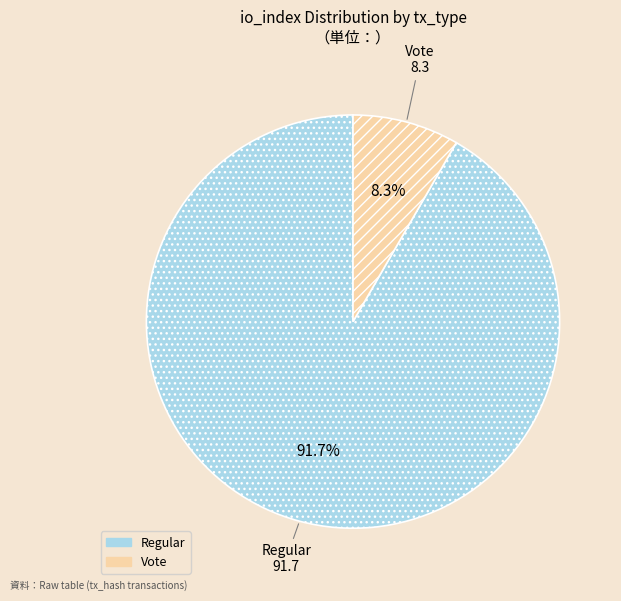

Rank the categories by value from highest to lowest.

Regular, Vote